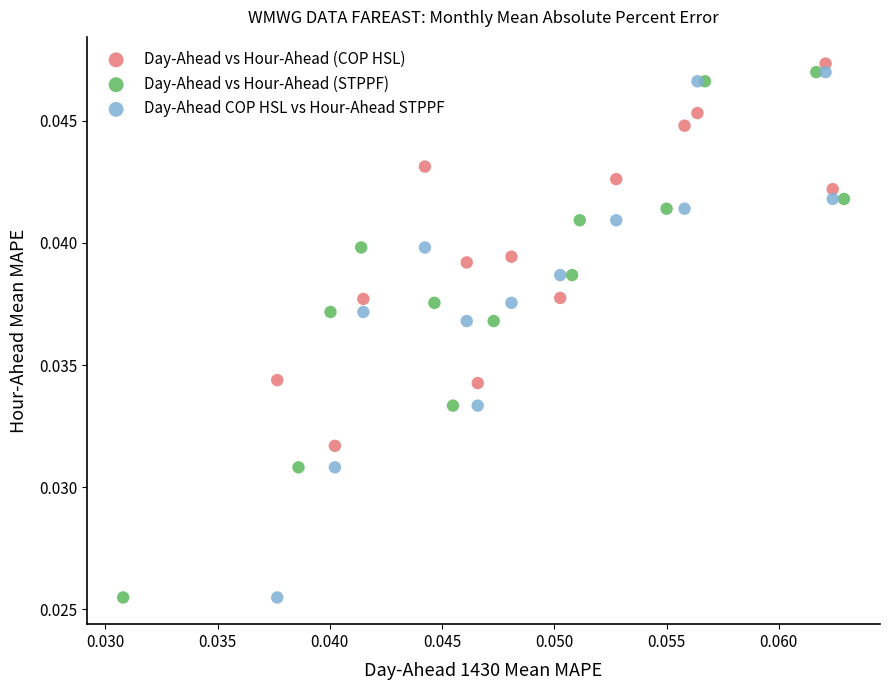

What are all the series names shown in the legend?

Day-Ahead vs Hour-Ahead (COP HSL), Day-Ahead vs Hour-Ahead (STPPF), Day-Ahead COP HSL vs Hour-Ahead STPPF